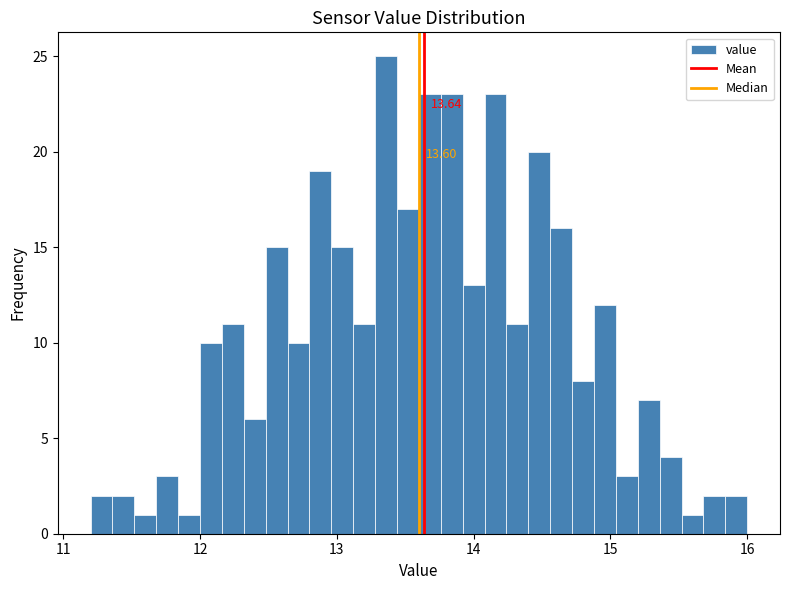

Around what value on the x-axis is the tallest bar? Give the approximate position of its centre, as read against the axis.

13.4